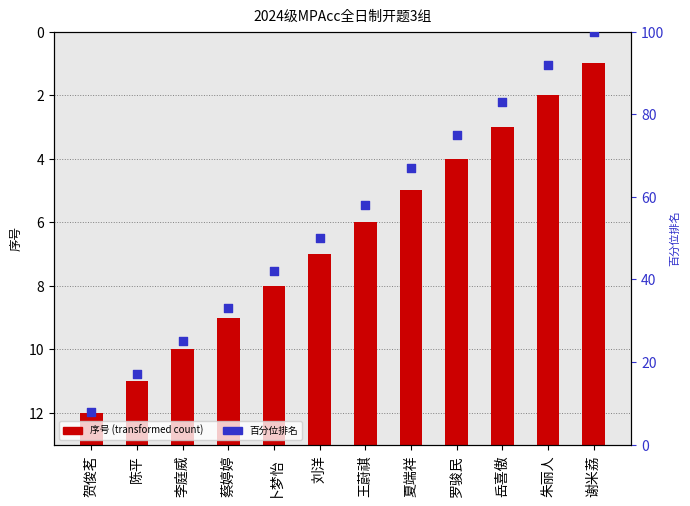

Which series contains the highest Y value?

百分位排名